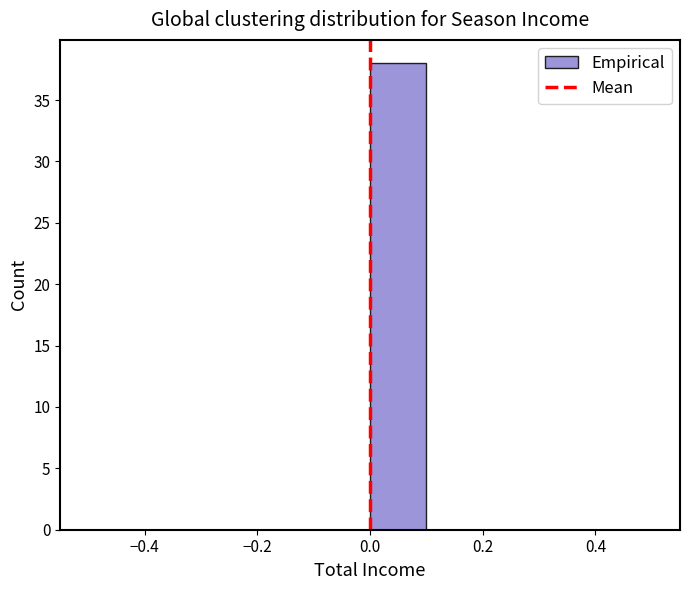

Reading left to right, transcribe this chart: for each bar, give the range it covers on the x-axis and its height. The values are not printed on the chart, so give them approximately, as read against the axis.

-0.5 to -0.4: 0
-0.4 to -0.3: 0
-0.3 to -0.2: 0
-0.2 to -0.1: 0
-0.1 to 0.0: 0
0.0 to 0.1: 38
0.1 to 0.2: 0
0.2 to 0.3: 0
0.3 to 0.4: 0
0.4 to 0.5: 0